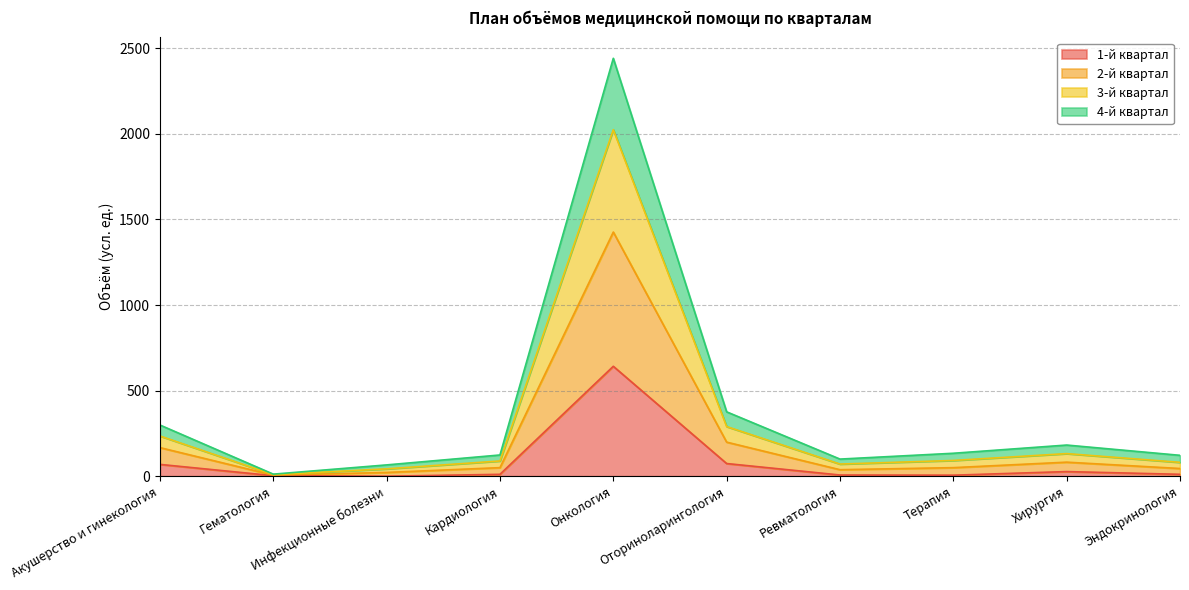

At which label does 1-й квартал reach its peak?

Онкология